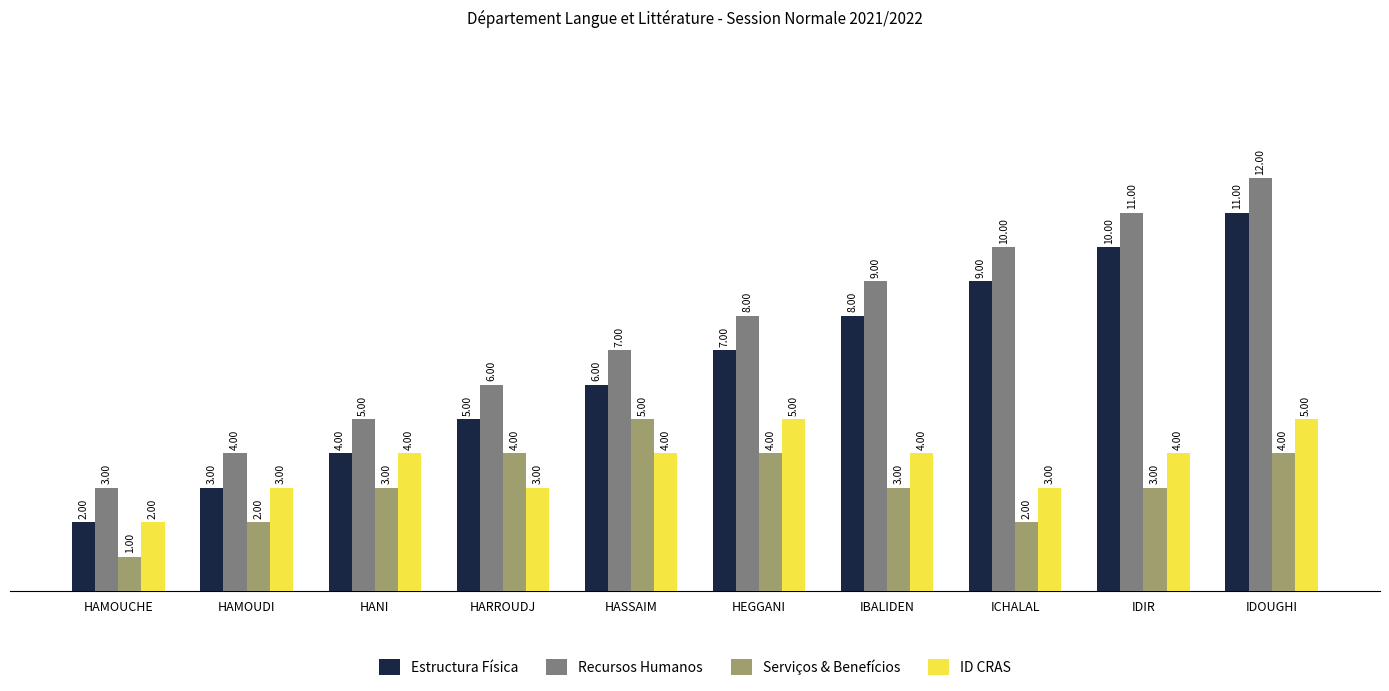

What is the difference between the highest and lowest values at HASSAIM?

3